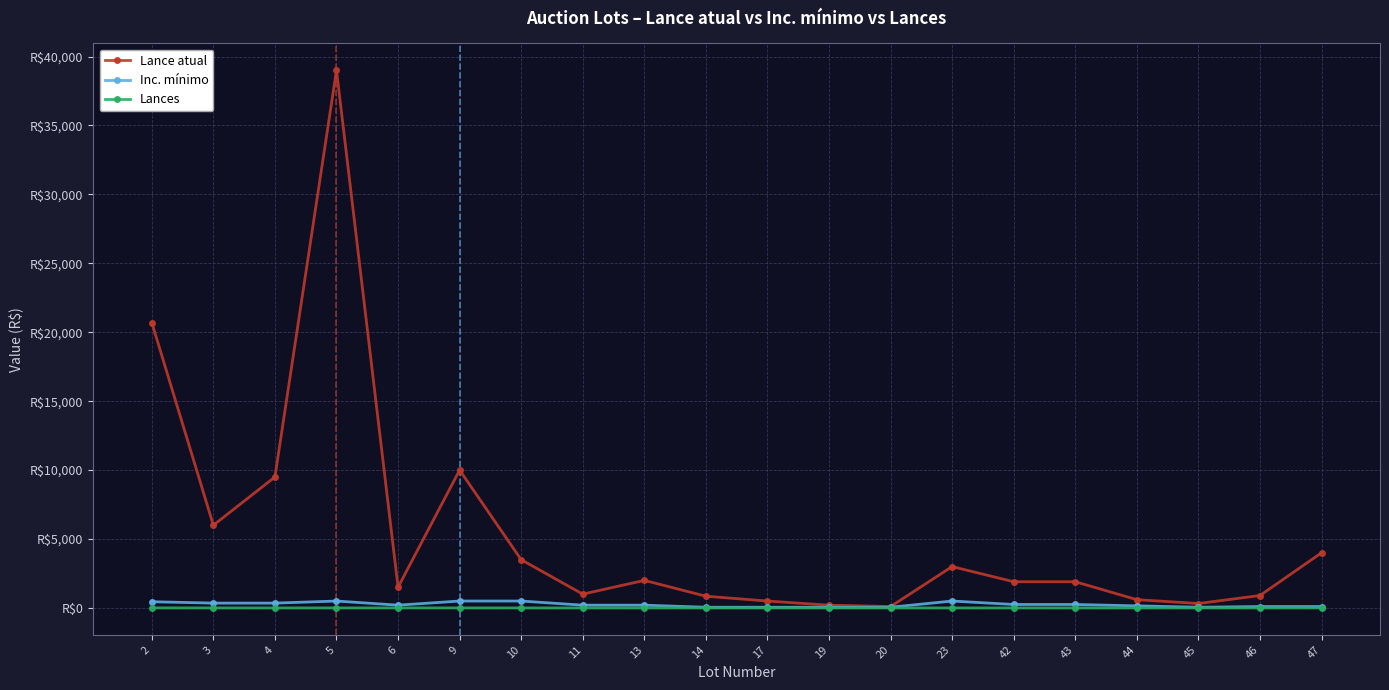

True or false: Lances has more than 0 interior local peaks.

True